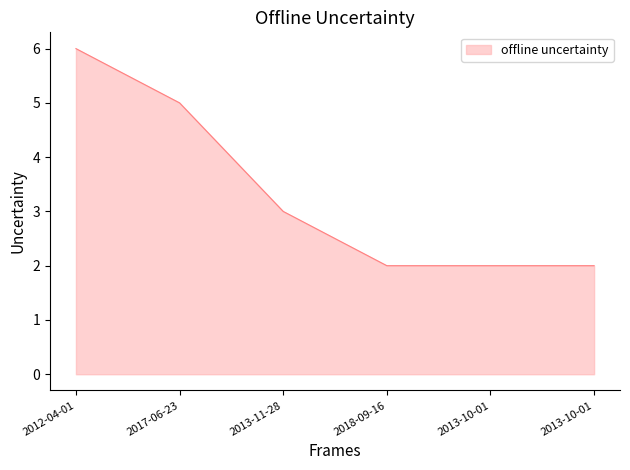

Reading right to left, what are all the values shown in this chart?

2013-10-01=2	2013-10-01=2	2018-09-16=2	2013-11-28=3	2017-06-23=5	2012-04-01=6